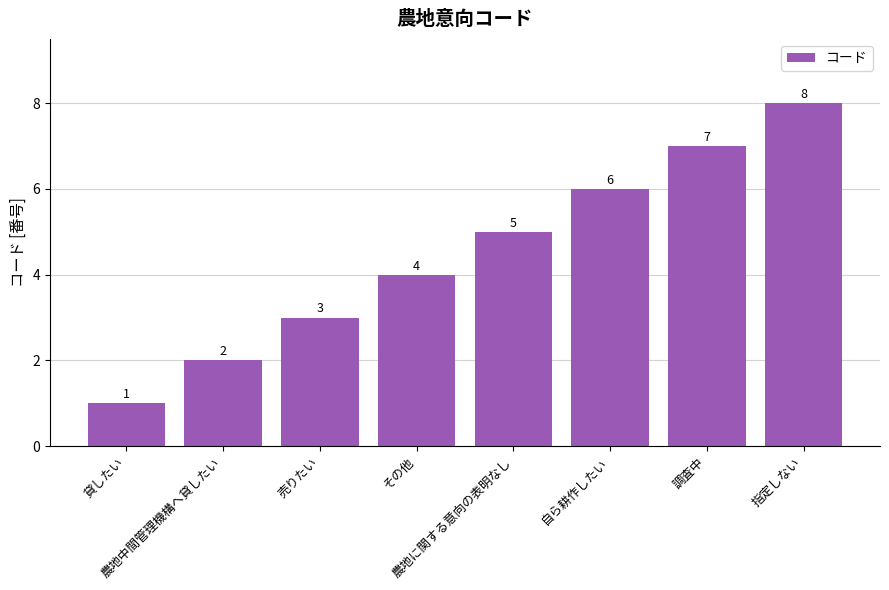

How many data points are less than 5?

4